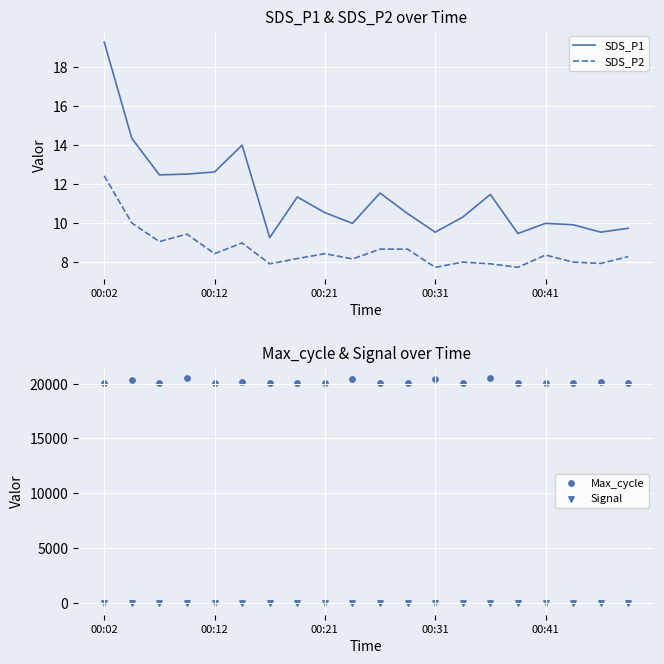

Which series reaches the minimum Y coordinate?

Signal